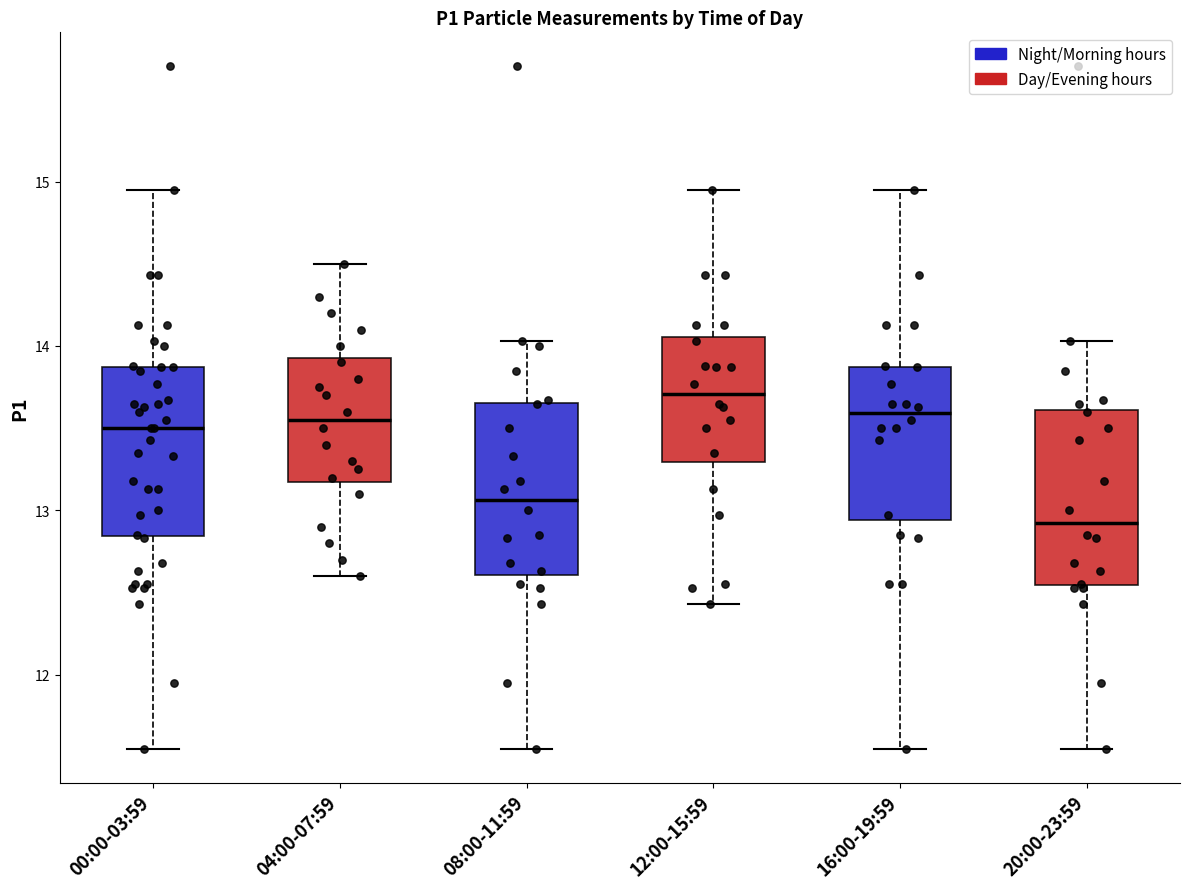

Reading left to right, read every box against the y-axis: the position of its median line, the range the box covers, and the ends of its whiskers. The values are not printed on the chart, so give them approximately, as read against the axis.

00:00-03:59: median 13.5, box 12.8 to 13.9, whiskers 11.6 to 15.0
04:00-07:59: median 13.6, box 13.2 to 13.9, whiskers 12.6 to 14.5
08:00-11:59: median 13.1, box 12.6 to 13.7, whiskers 11.6 to 14.0
12:00-15:59: median 13.7, box 13.3 to 14.1, whiskers 12.4 to 15.0
16:00-19:59: median 13.6, box 12.9 to 13.9, whiskers 11.6 to 15.0
20:00-23:59: median 12.9, box 12.5 to 13.6, whiskers 11.6 to 14.0